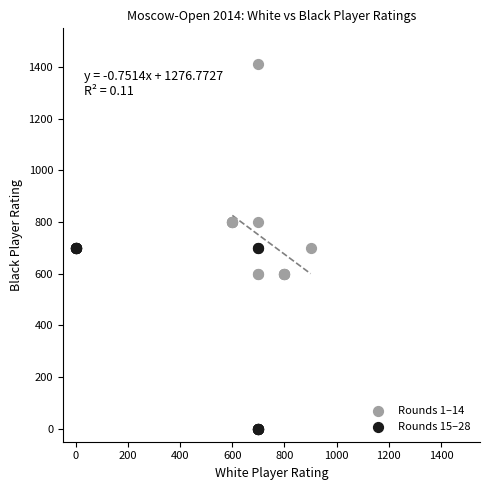

Which series contains the lowest Y value?

Rounds 15–28